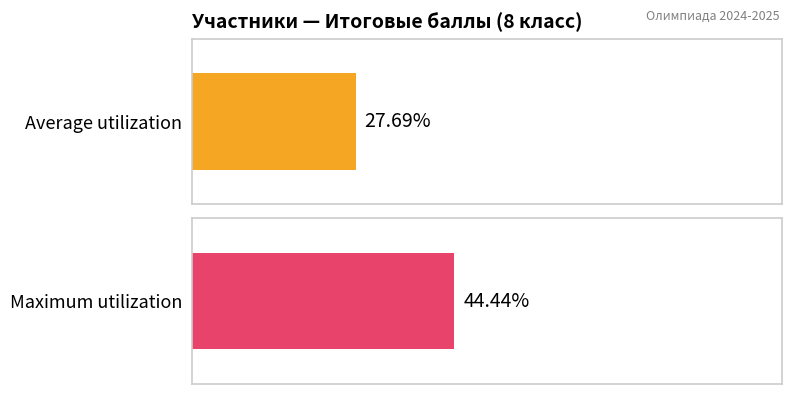

Are the bars grouped side by side (vs. stacked)?

Yes